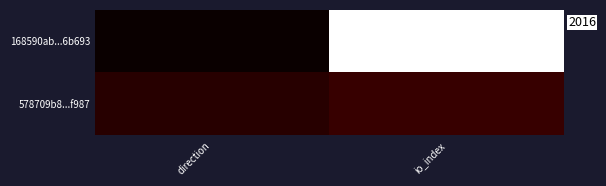

Between direction and io_index, which series saw the biggest shift?

168590ab...6b693